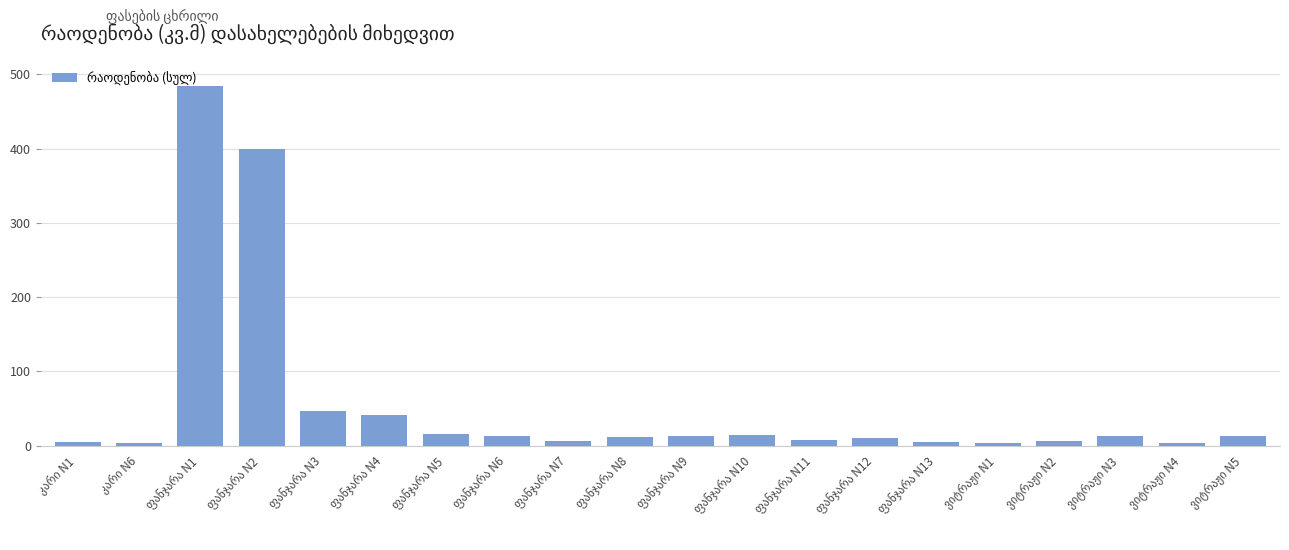

What is the sum of all values?

1113.3